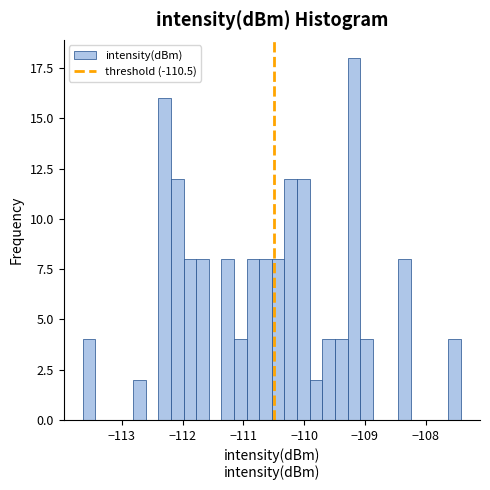

Around what value on the x-axis is the tallest bar? Give the approximate position of its centre, as read against the axis.

-109.2